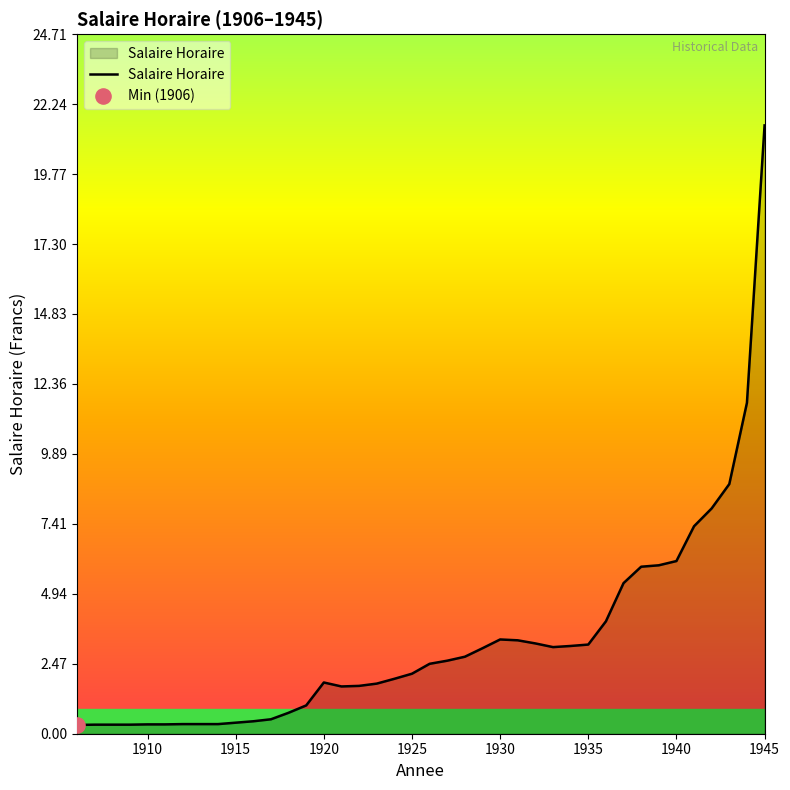

What is the difference between the maximum and minimum values?

21.2